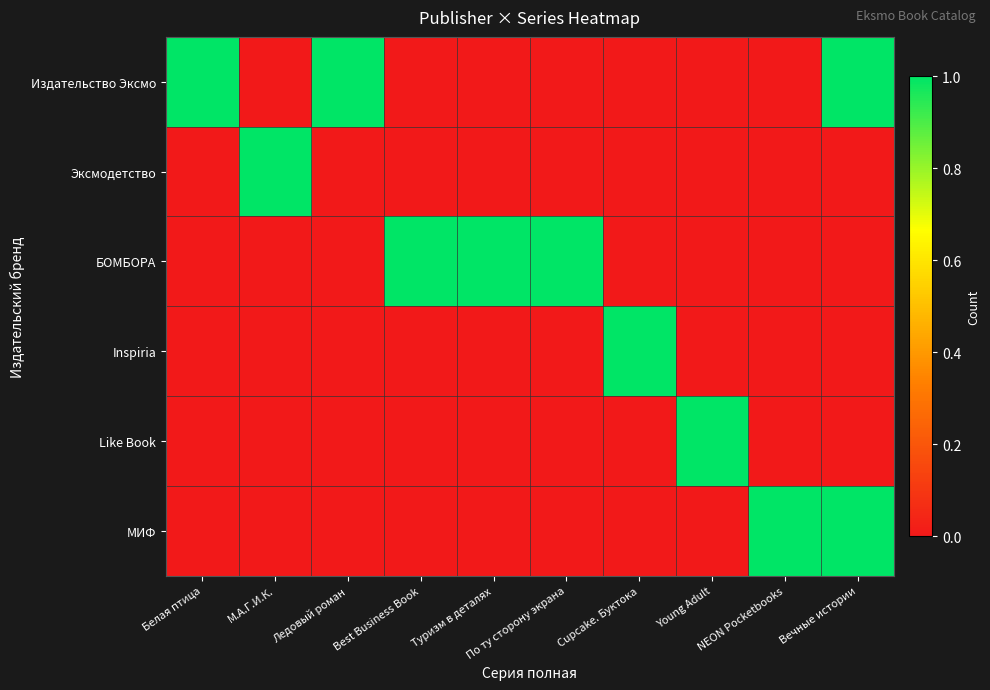

Reading left to right, what are all the values shown in this chart?

Издательство Эксмо: Белая птица=1	М.А.Г.И.К.=0	Ледовый роман=1	Best Business Book=0	Туризм в деталях=0	По ту сторону экрана=0	Cupcake. Буктока=0	Young Adult=0	NEON Pocketbooks=0	Вечные истории=1
Эксмодетство: Белая птица=0	М.А.Г.И.К.=1	Ледовый роман=0	Best Business Book=0	Туризм в деталях=0	По ту сторону экрана=0	Cupcake. Буктока=0	Young Adult=0	NEON Pocketbooks=0	Вечные истории=0
БОМБОРА: Белая птица=0	М.А.Г.И.К.=0	Ледовый роман=0	Best Business Book=1	Туризм в деталях=1	По ту сторону экрана=1	Cupcake. Буктока=0	Young Adult=0	NEON Pocketbooks=0	Вечные истории=0
Inspiria: Белая птица=0	М.А.Г.И.К.=0	Ледовый роман=0	Best Business Book=0	Туризм в деталях=0	По ту сторону экрана=0	Cupcake. Буктока=1	Young Adult=0	NEON Pocketbooks=0	Вечные истории=0
Like Book: Белая птица=0	М.А.Г.И.К.=0	Ледовый роман=0	Best Business Book=0	Туризм в деталях=0	По ту сторону экрана=0	Cupcake. Буктока=0	Young Adult=1	NEON Pocketbooks=0	Вечные истории=0
МИФ: Белая птица=0	М.А.Г.И.К.=0	Ледовый роман=0	Best Business Book=0	Туризм в деталях=0	По ту сторону экрана=0	Cupcake. Буктока=0	Young Adult=0	NEON Pocketbooks=1	Вечные истории=1